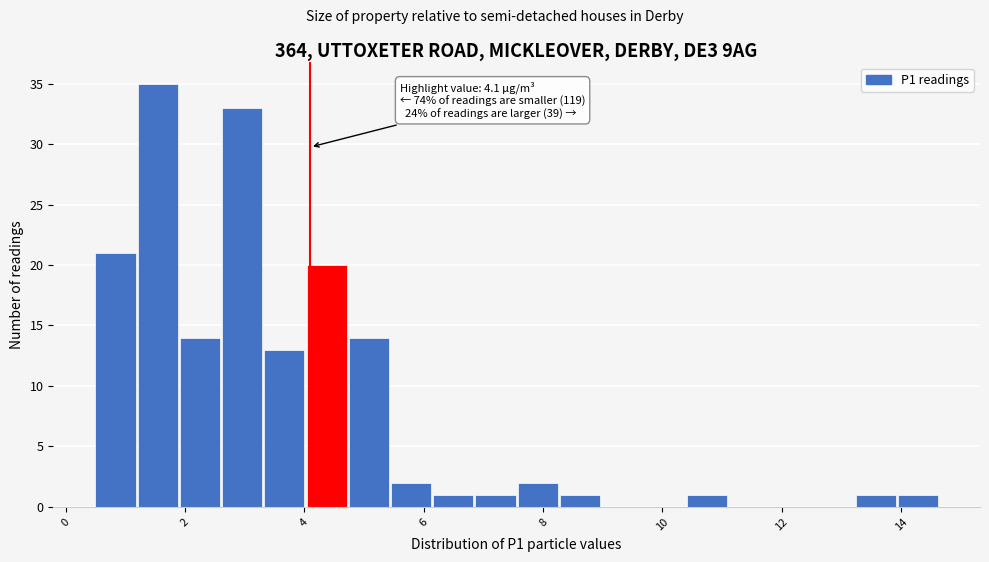

Around what value on the x-axis is the tallest bar? Give the approximate position of its centre, as read against the axis.

1.6